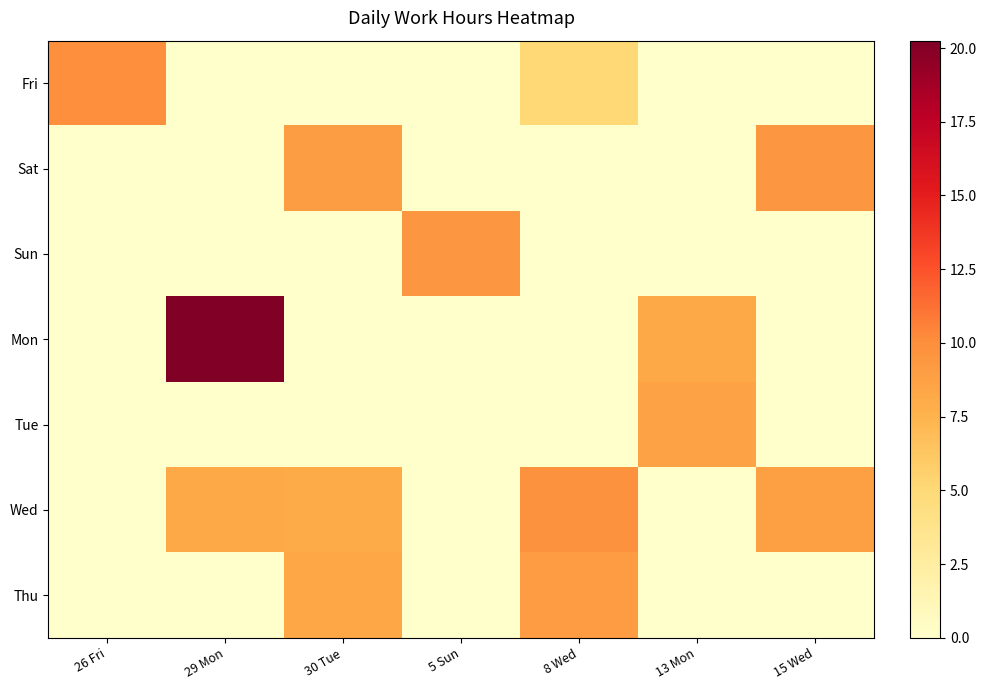

Reading left to right, extract all data points from this chart.

Fri: 26 Fri=9.9	29 Mon=0.0	30 Tue=0.0	5 Sun=0.0	8 Wed=5.0	13 Mon=0.0	15 Wed=0.0
Sat: 26 Fri=0.0	29 Mon=0.0	30 Tue=9.0	5 Sun=0.0	8 Wed=0.0	13 Mon=0.0	15 Wed=9.4
Sun: 26 Fri=0.0	29 Mon=0.0	30 Tue=0.0	5 Sun=9.4	8 Wed=0.0	13 Mon=0.0	15 Wed=0.0
Mon: 26 Fri=0.0	29 Mon=20.2	30 Tue=0.0	5 Sun=0.0	8 Wed=0.0	13 Mon=8.2	15 Wed=0.0
Tue: 26 Fri=0.0	29 Mon=0.0	30 Tue=0.0	5 Sun=0.0	8 Wed=0.0	13 Mon=8.6	15 Wed=0.0
Wed: 26 Fri=0.0	29 Mon=8.2	30 Tue=8.1	5 Sun=0.0	8 Wed=9.8	13 Mon=0.0	15 Wed=8.8
Thu: 26 Fri=0.0	29 Mon=0.0	30 Tue=8.4	5 Sun=0.0	8 Wed=9.0	13 Mon=0.0	15 Wed=0.0